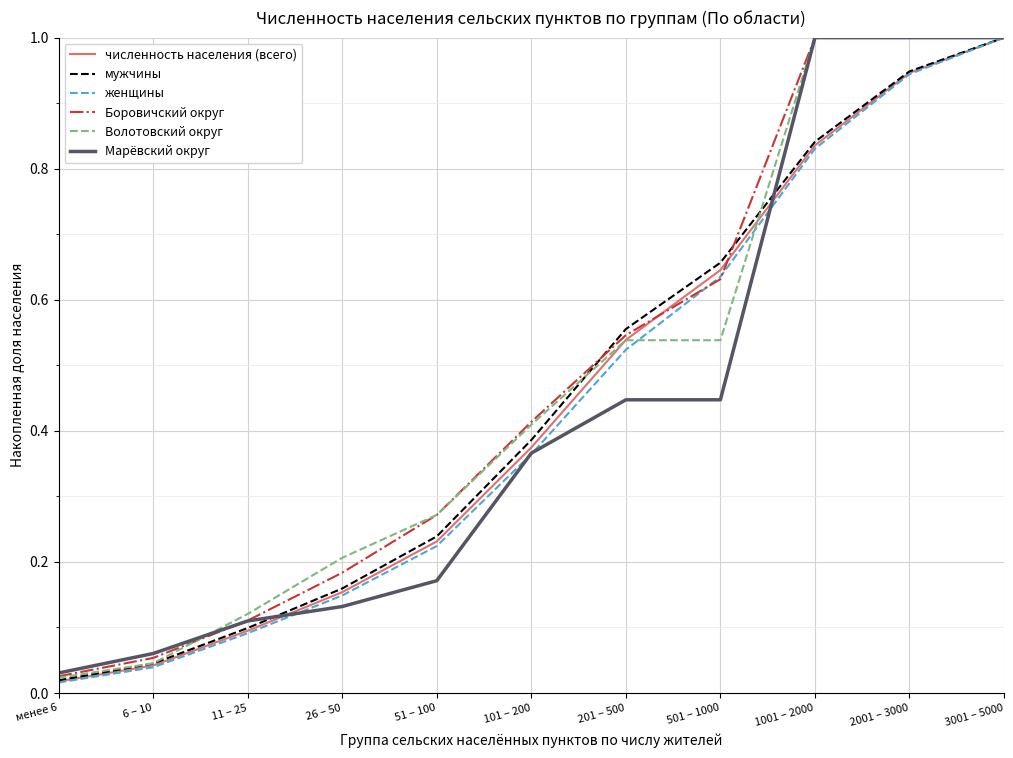

At which label does численность населения (всего) reach its peak?

3001 – 5000